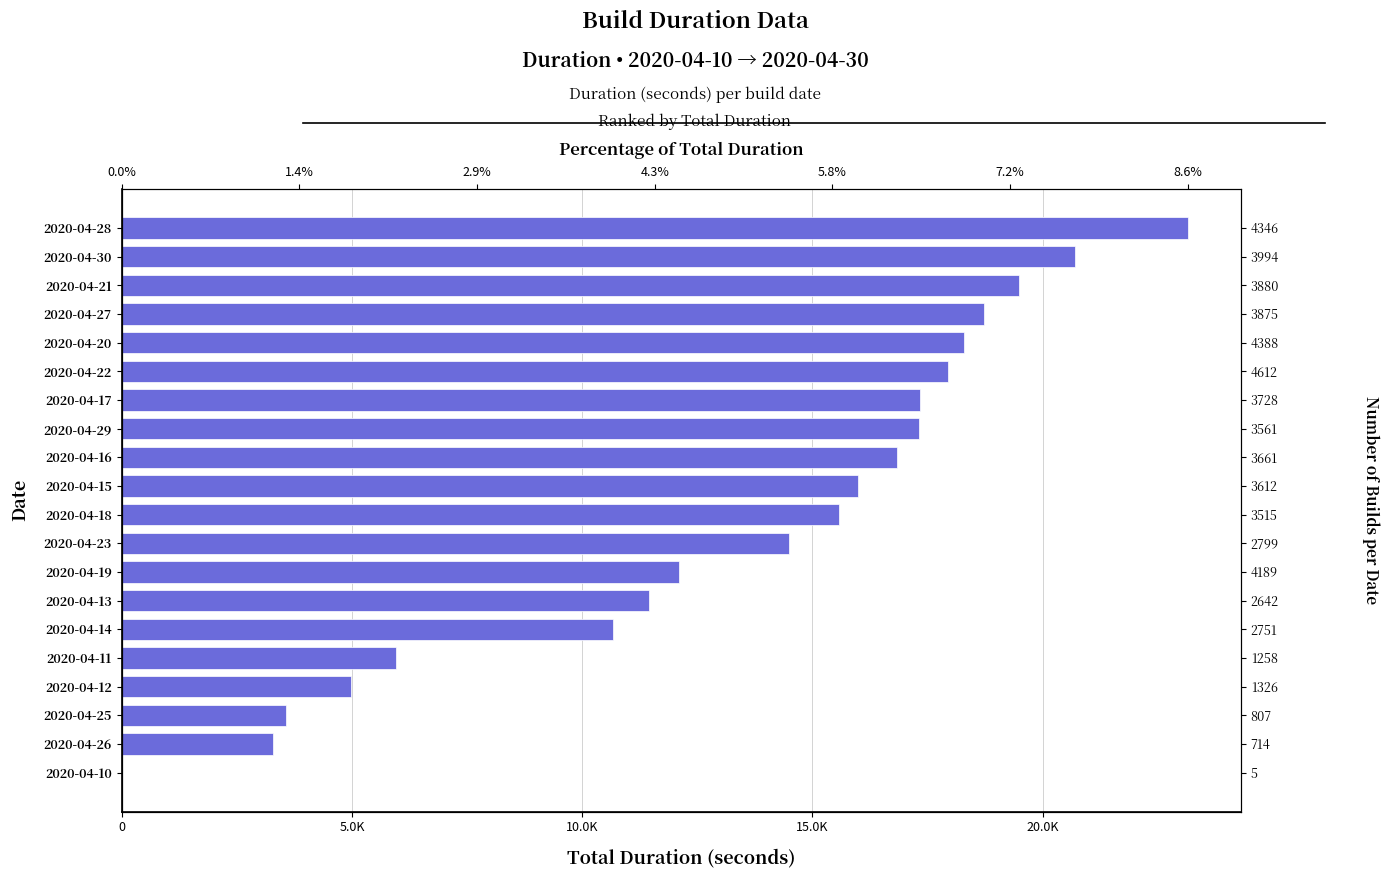

How many data points are less than 15990?

10